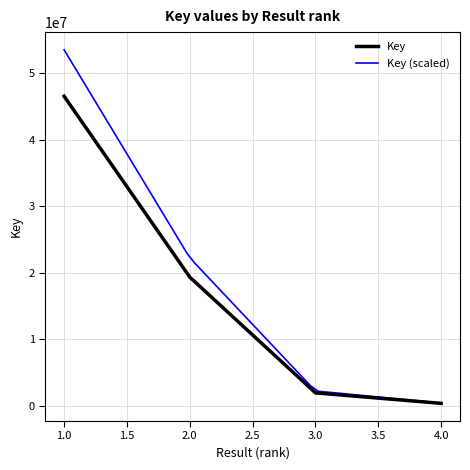

Which category has the highest value across all series?

1